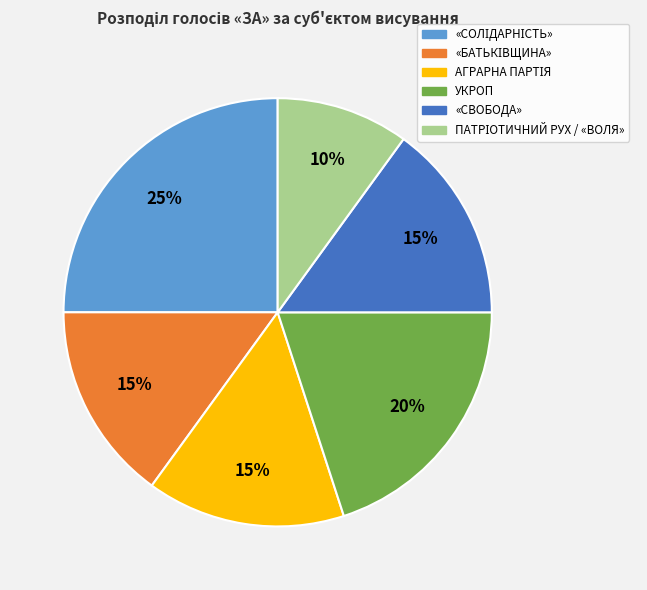

To the nearest percent, what is the difference between the largest and smallest slice percentages?

15%